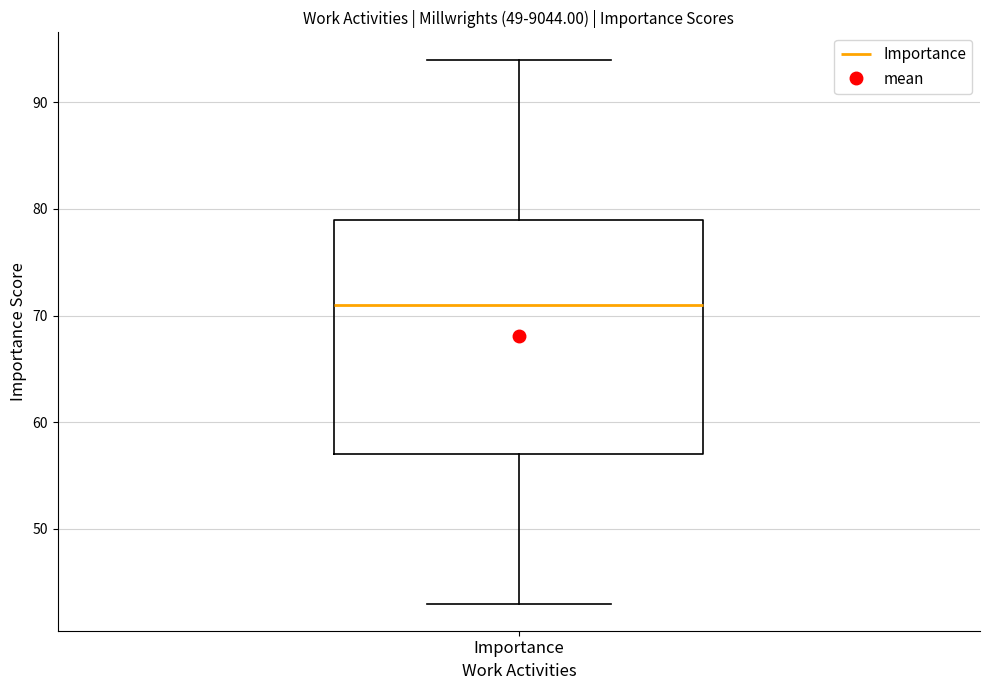

Read this box plot against the y-axis: the position of the median line, the range covered by the box, and the ends of both whiskers. The values are not printed on the chart, so give them approximately, as read against the axis.

median 71, box 57 to 79, whiskers 43 to 94